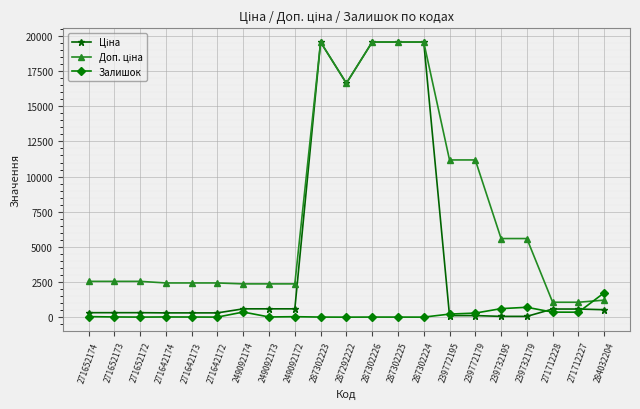

True or false: Залишок has more than 1 interior local peaks.

True